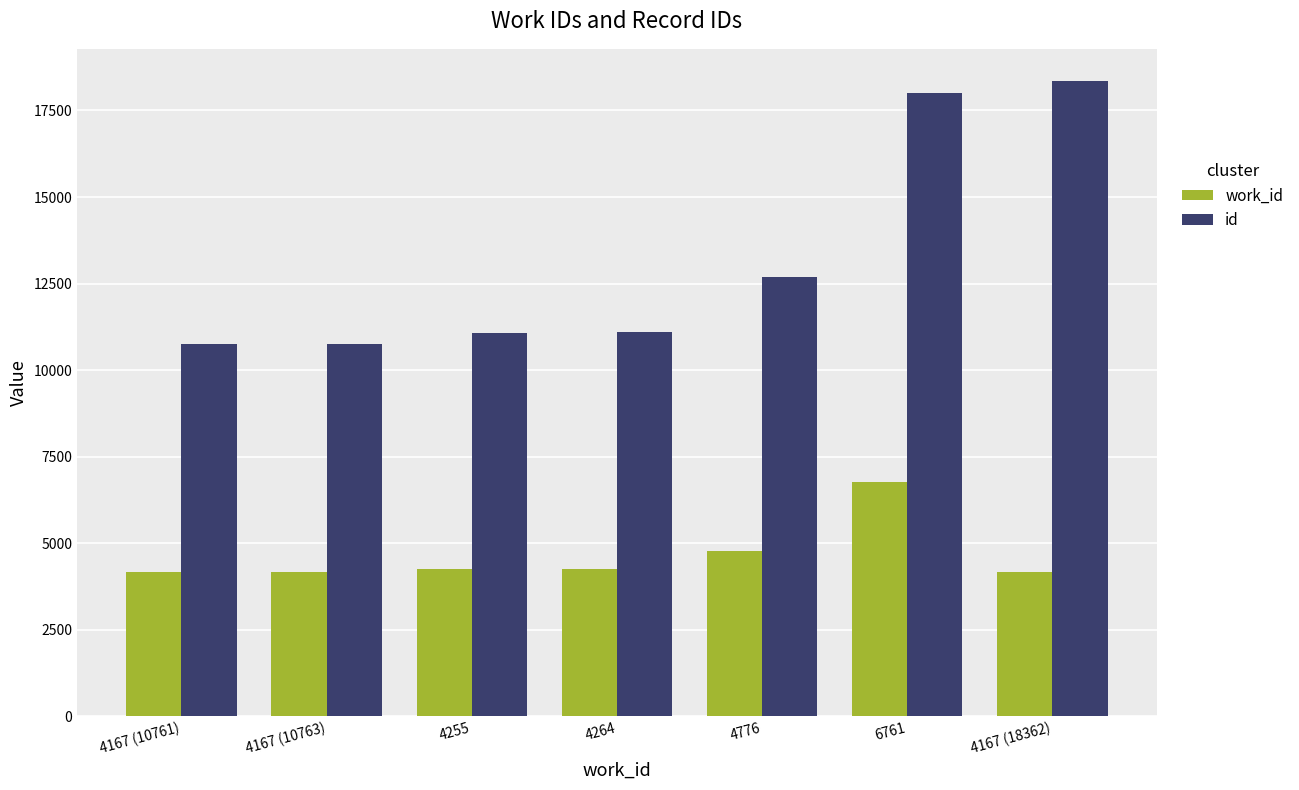

Which category has the highest value in the work_id series?

6761